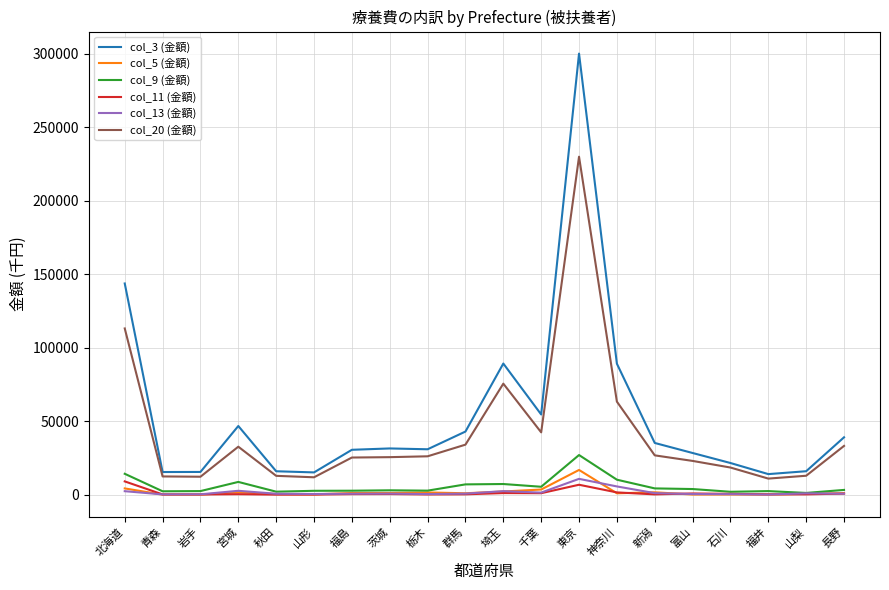

In col_20 (金額), how many points are lower than both neighbors (excluding endpoints)?

4